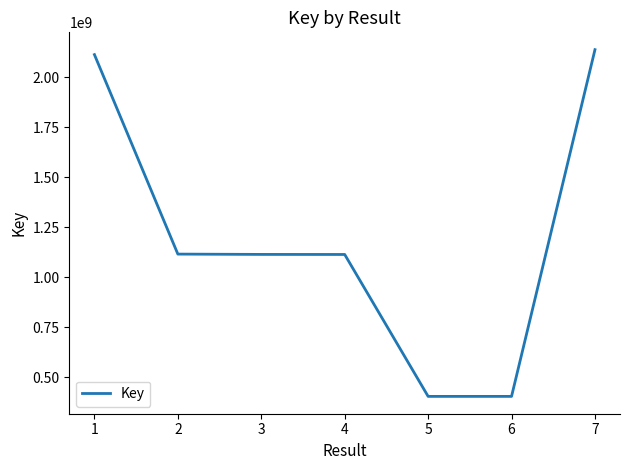

The chart shows a value of 1116465063 at 2. True or false?

True